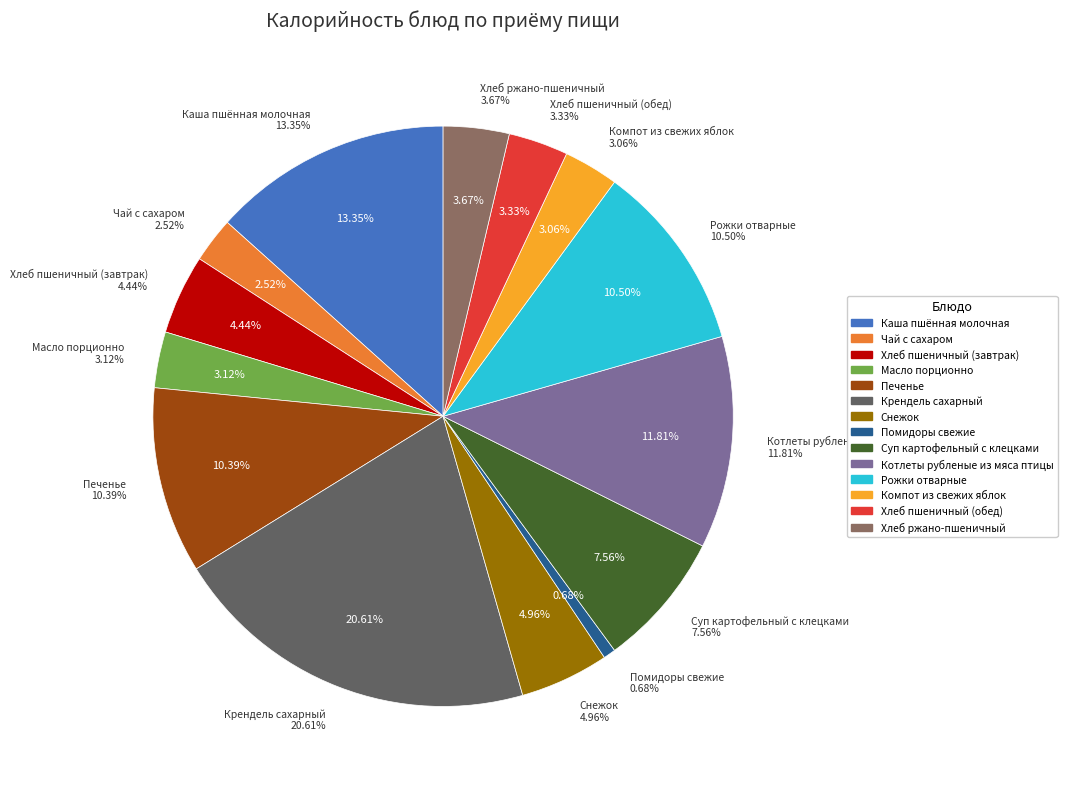

Which category has the smallest portion of the pie?

Помидоры свежие